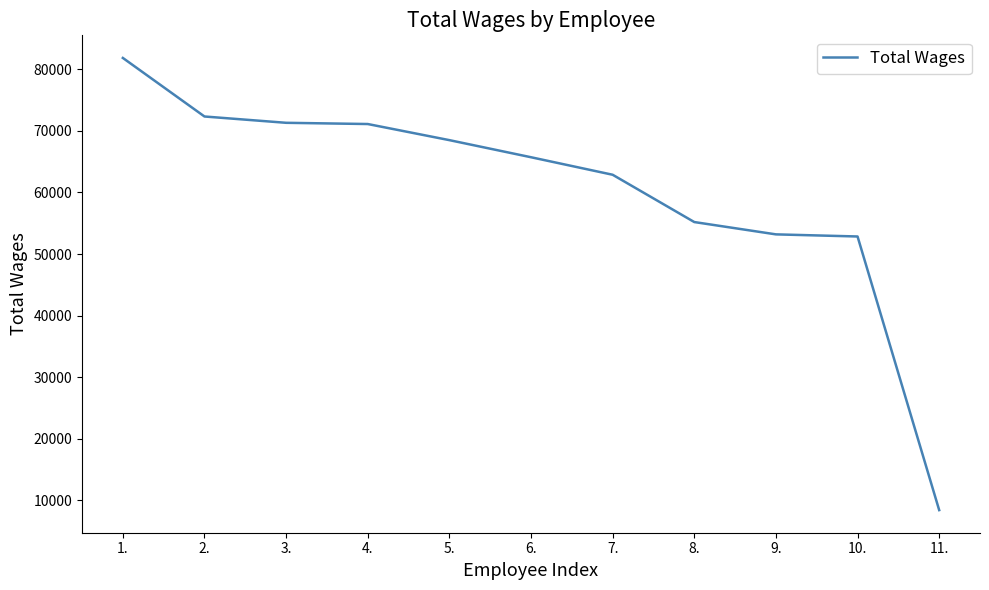

Between 11. and 2., which is larger?

2.